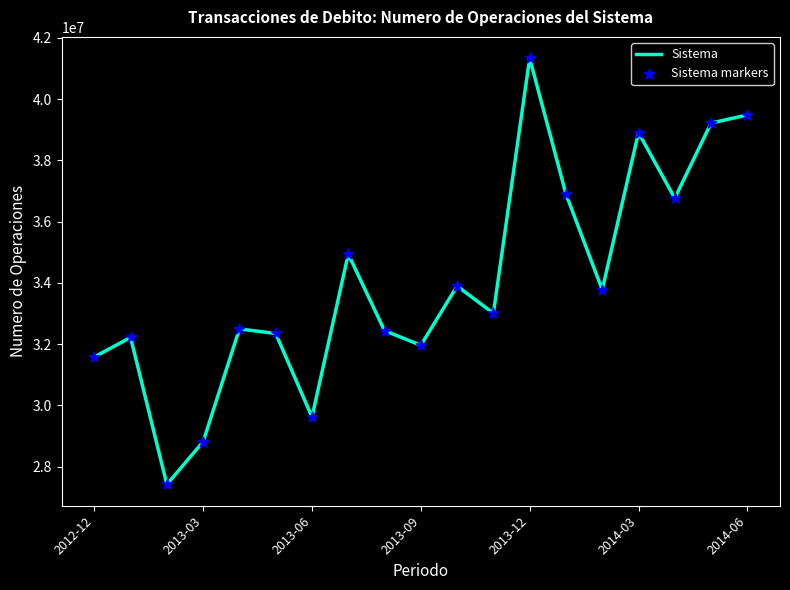

What is the greatest value displayed?

41338574